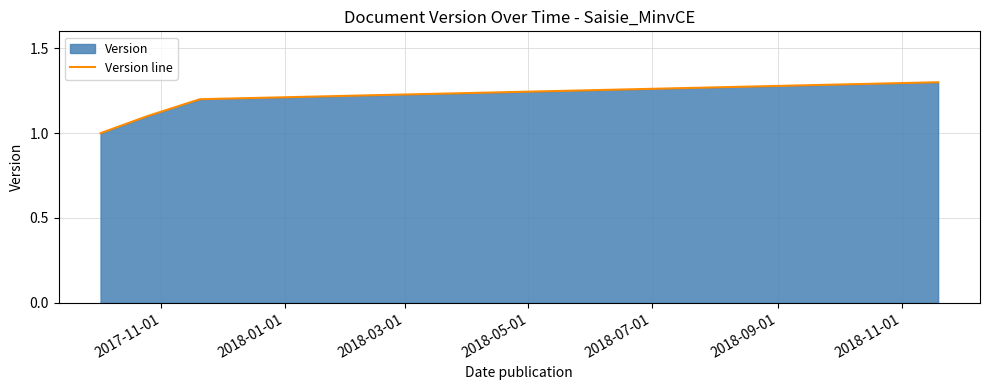

What is the smallest value displayed?

1.0